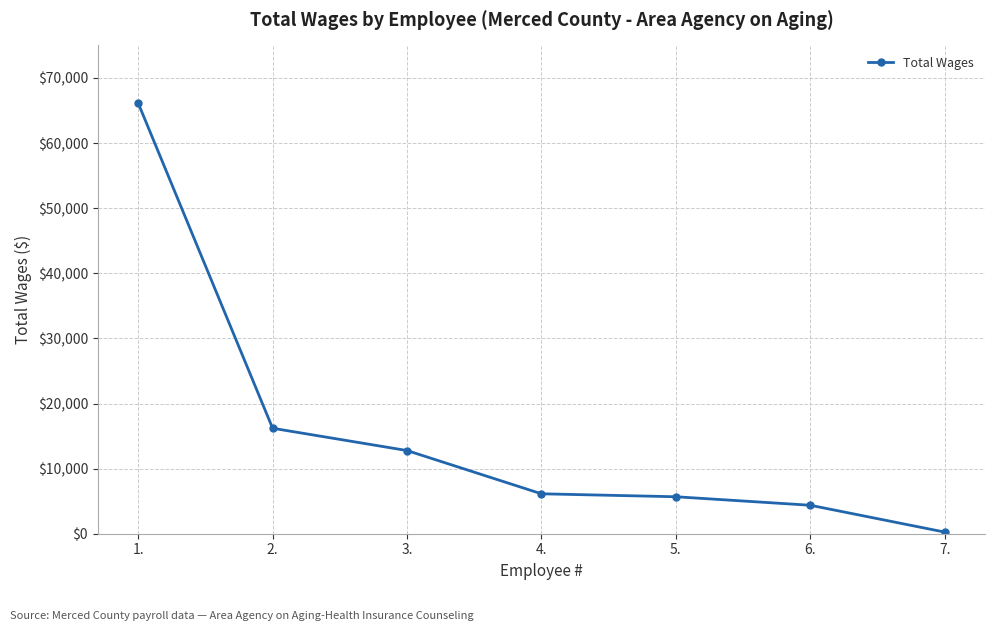

Approximately how many times larger is the value at 3. compared to 4.?

2.1